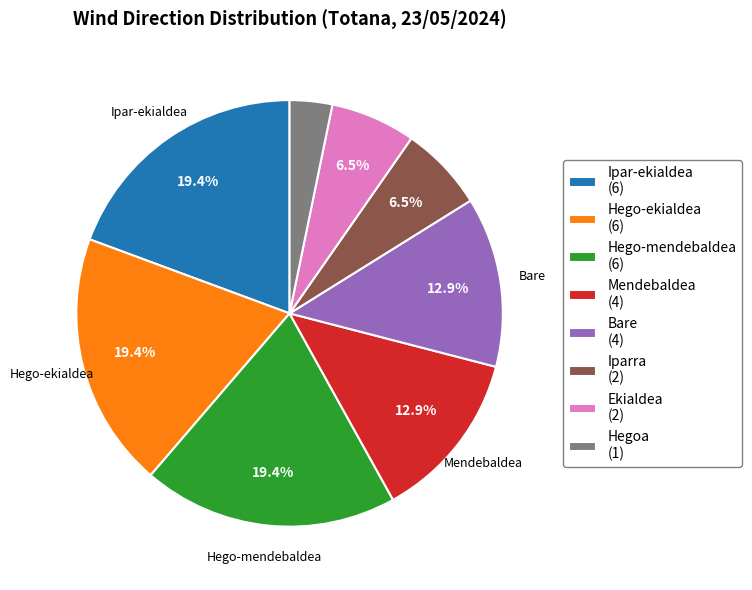

Does any single category account for the majority?

No